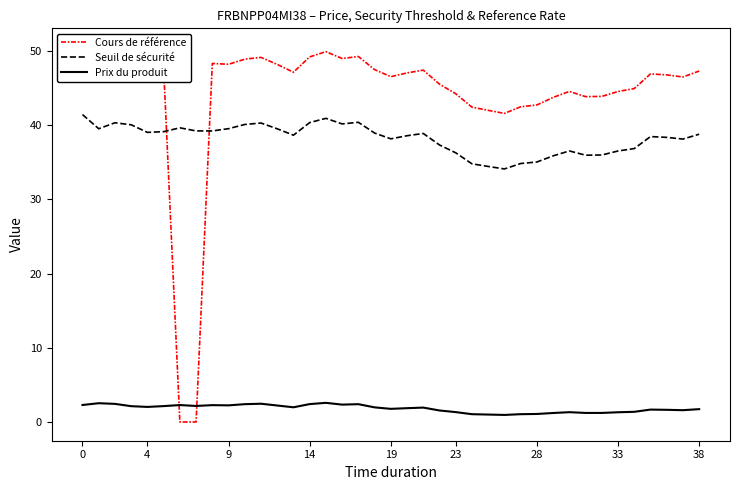

What are all the series names shown in the legend?

Cours de référence, Seuil de sécurité, Prix du produit